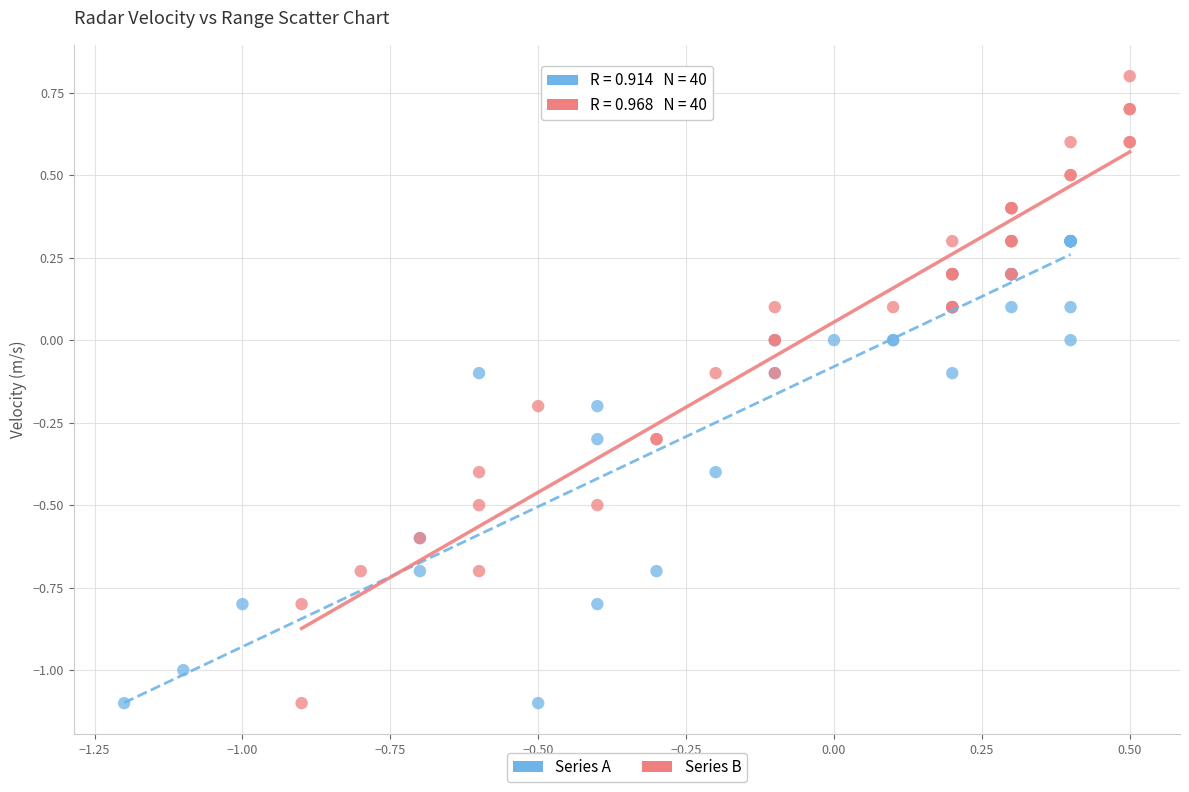

Which series contains the highest Y value?

Series B